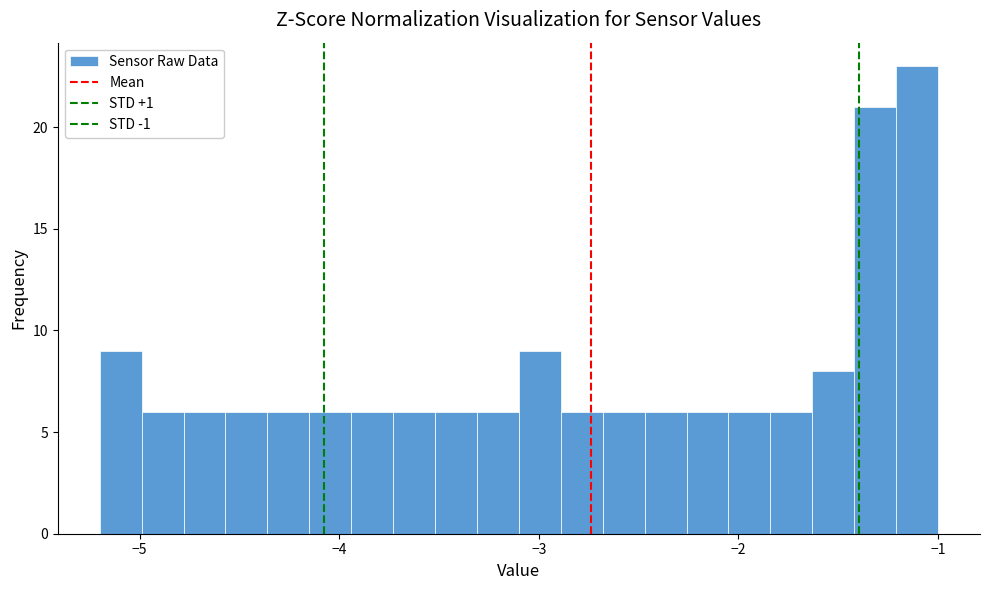

Read against the x-axis, roughly where is the centre of the tallest bar?

-1.1